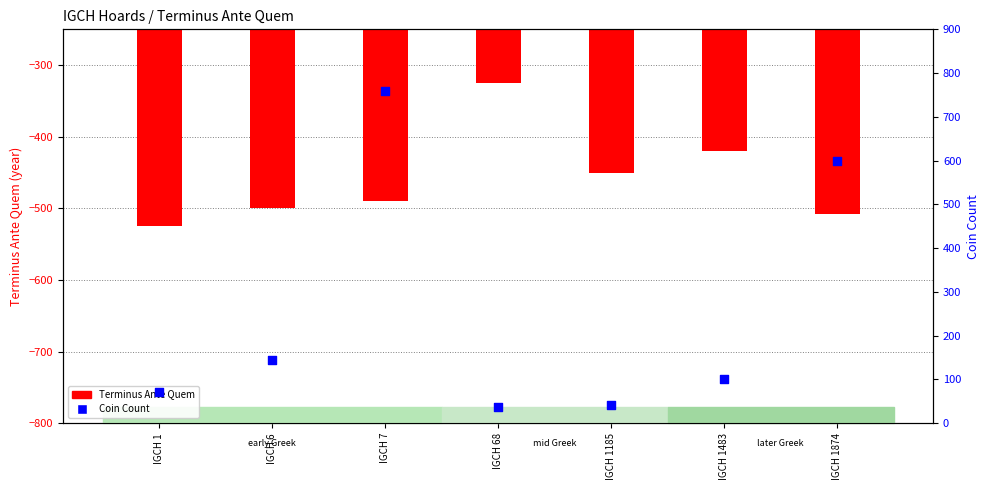

What are all the series names shown in the legend?

Terminus Ante Quem, Coin Count